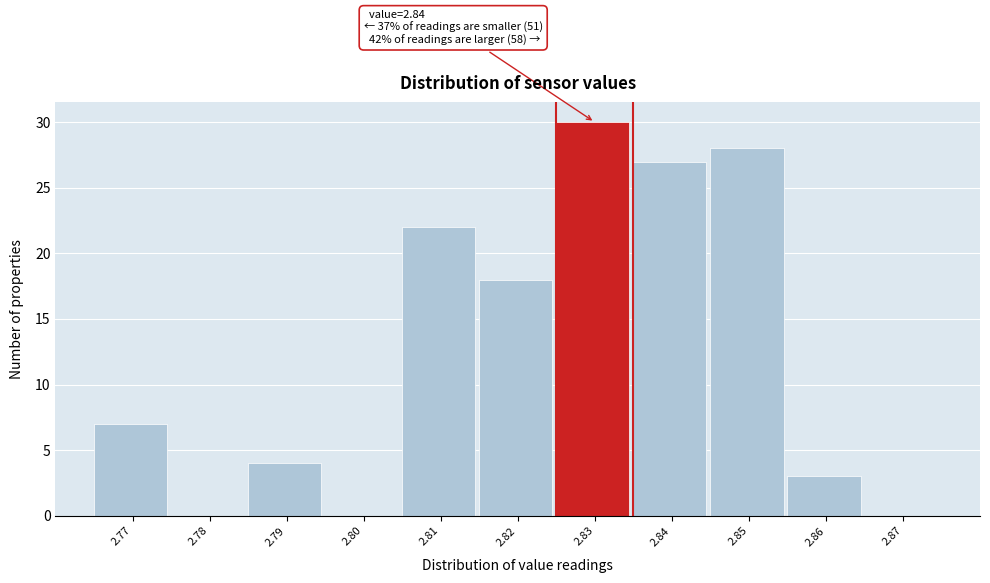

Reading left to right, extract all data points from this chart.

2.77=7	2.78=0	2.79=4	2.80=0	2.81=22	2.82=18	2.83=30	2.84=27	2.85=28	2.86=3	2.87=0